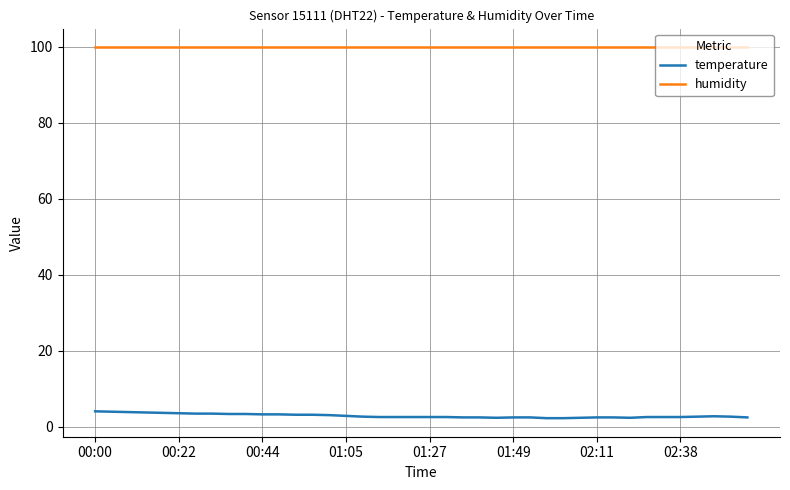

What are all the series names shown in the legend?

temperature, humidity